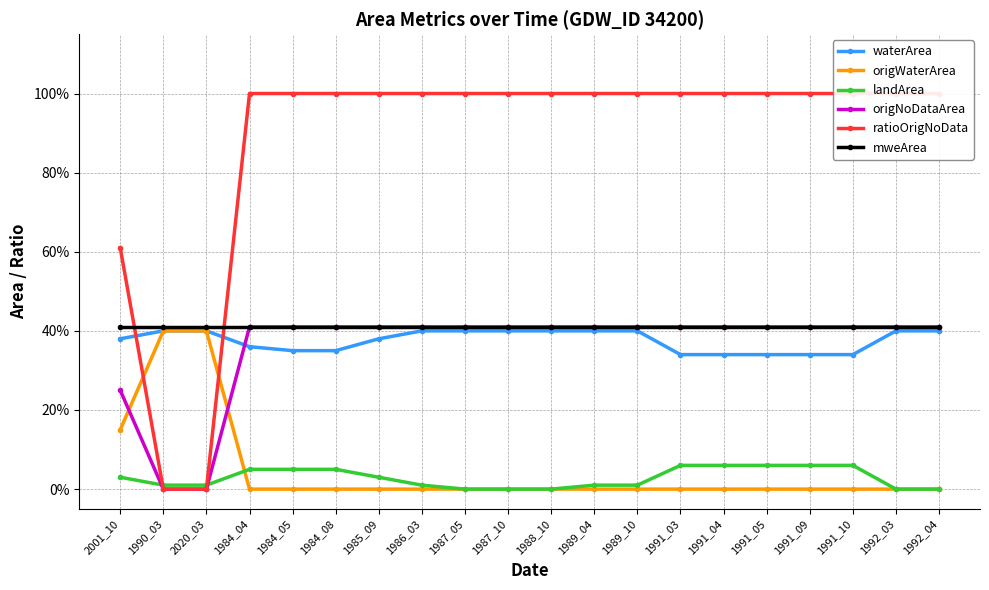

Count the origNoDataArea values in the range 0 to 1.

20